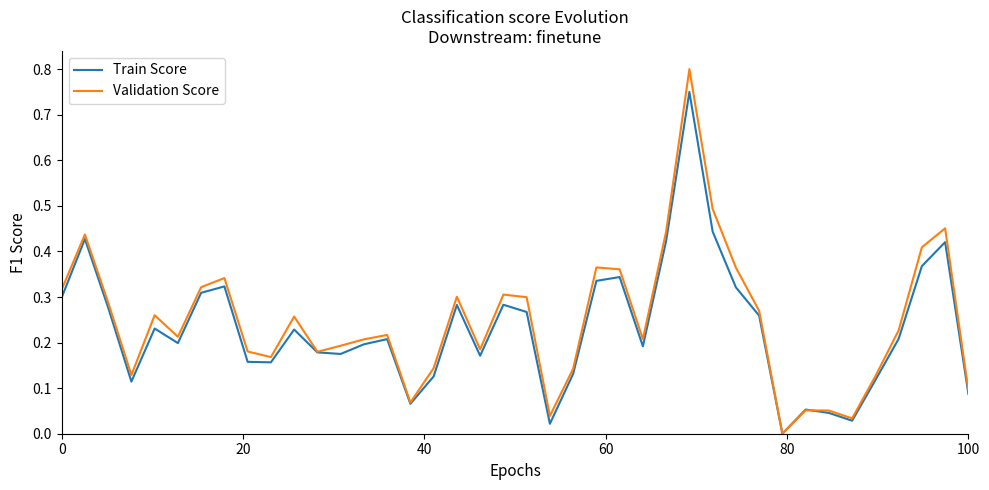

After their last crossing, which series has the higher values: Train Score or Validation Score?

Validation Score